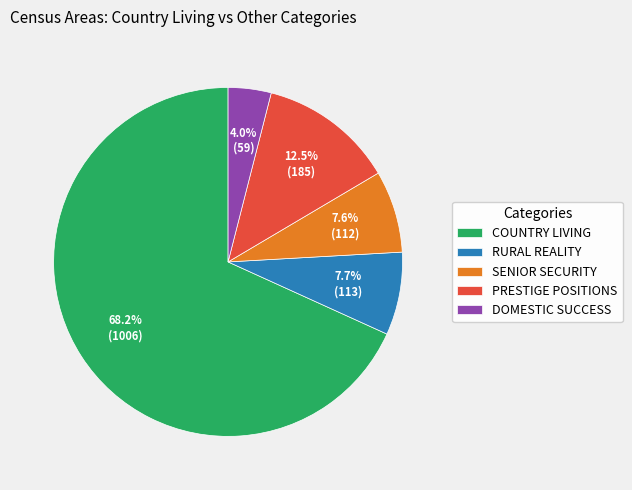

Between PRESTIGE POSITIONS and RURAL REALITY, which is larger?

PRESTIGE POSITIONS